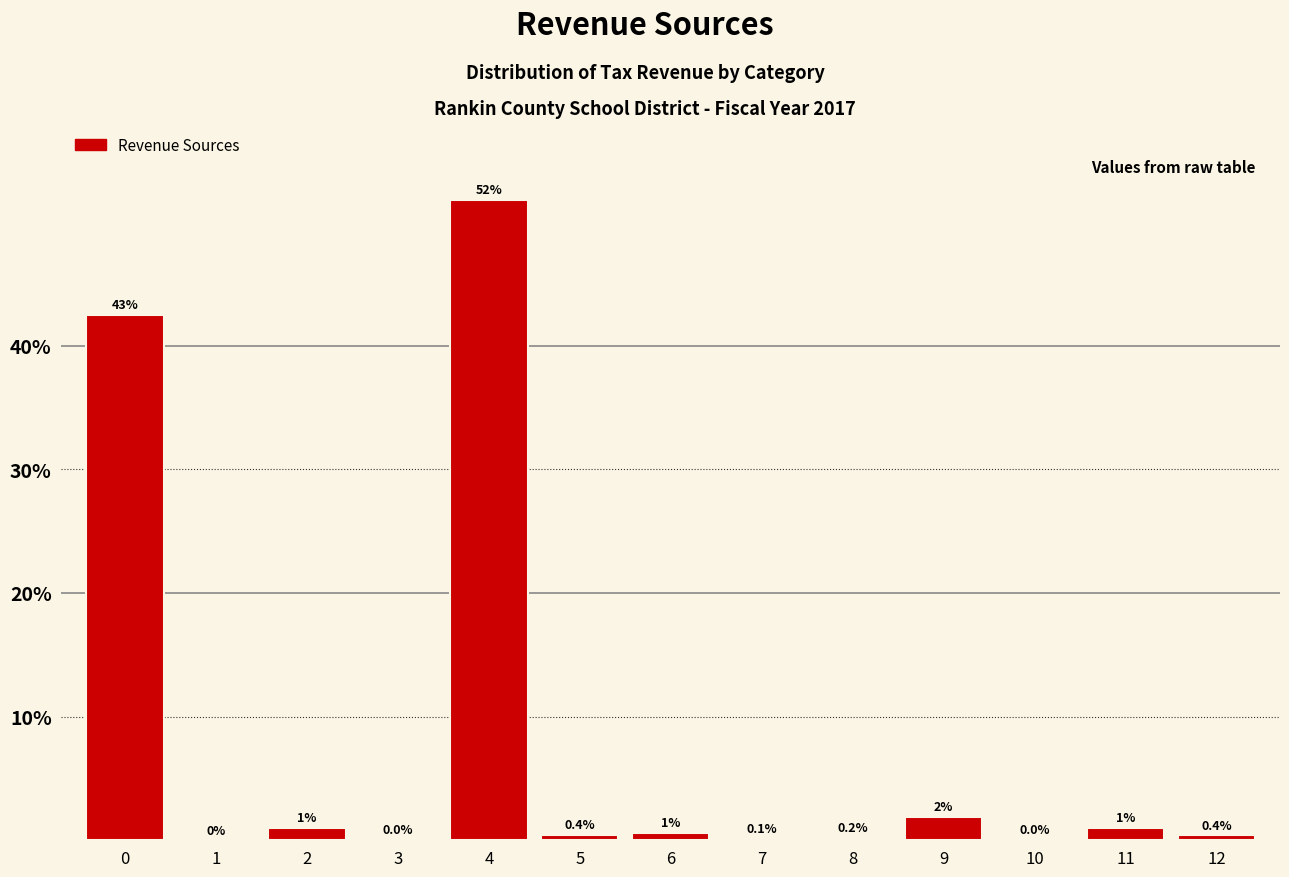

What is the sum of all values?

100.0